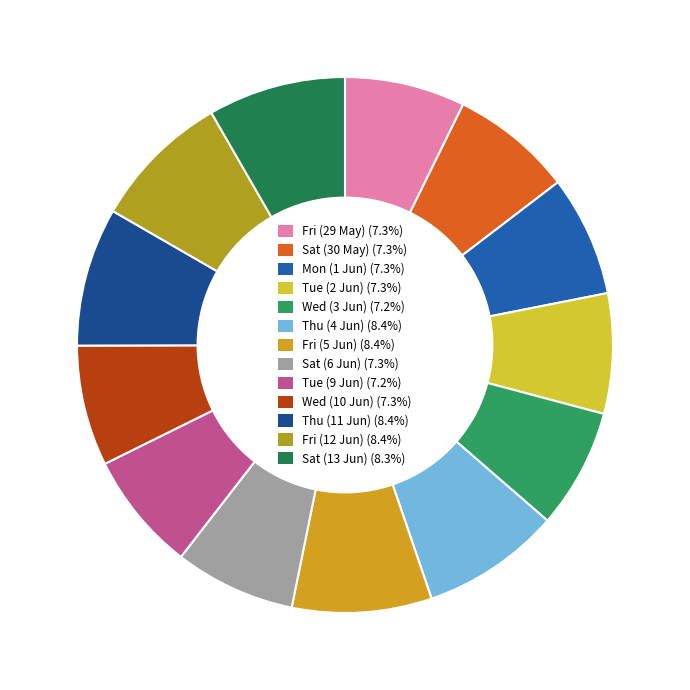

How many slices are in this pie chart?

13